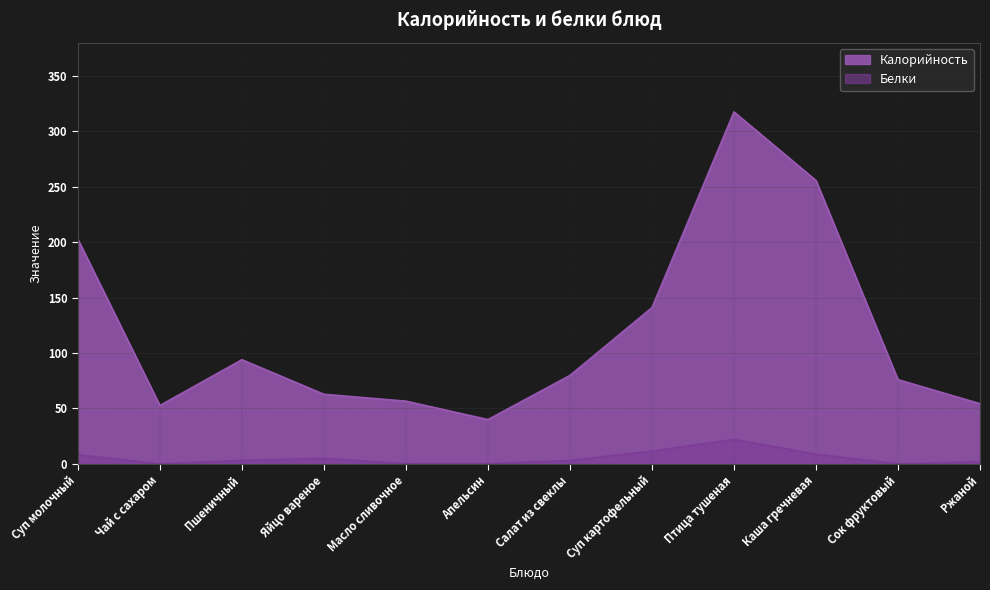

What is the greatest value displayed?

317.5